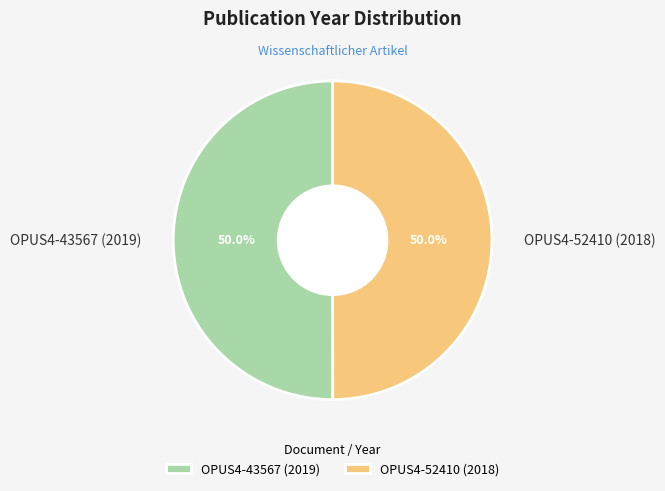

To the nearest percent, what portion does OPUS4-52410 (2018) represent?

50%